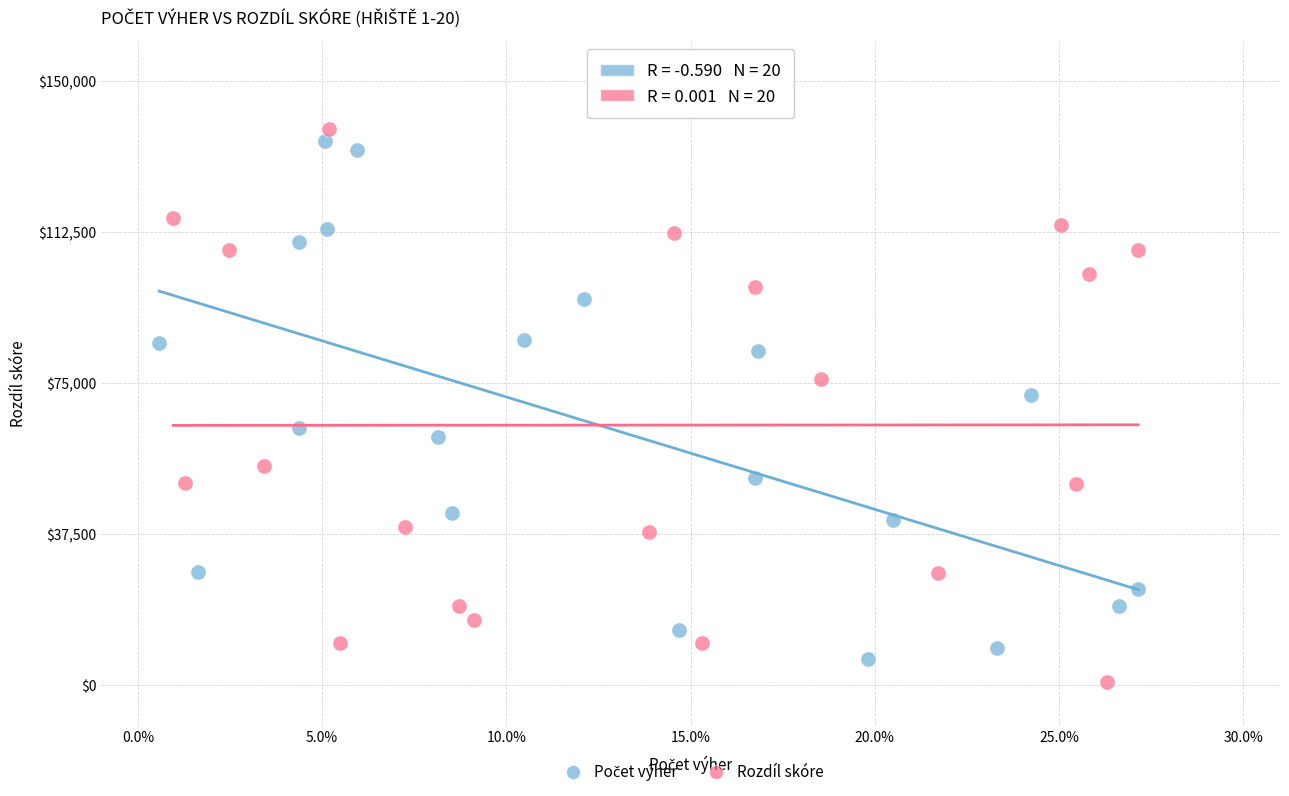

Which series contains the highest Y value?

Rozdíl skóre